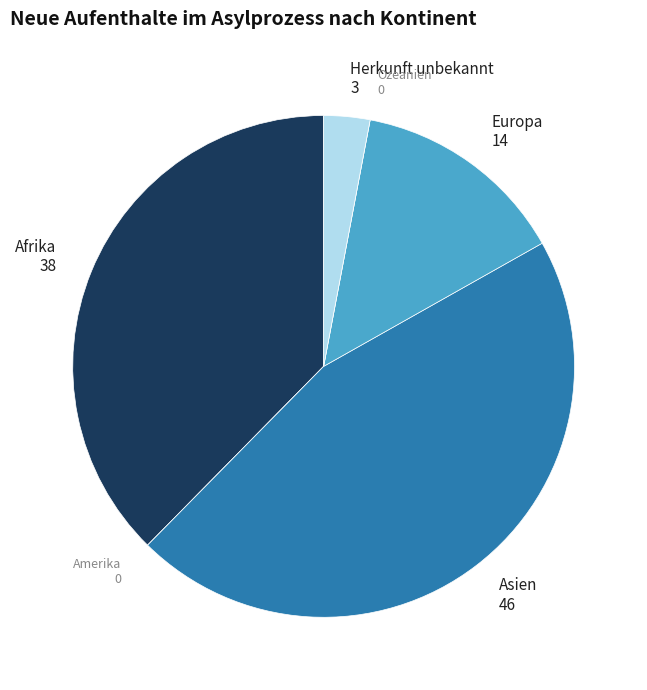

Is there any slice that represents more than half of the pie?

No